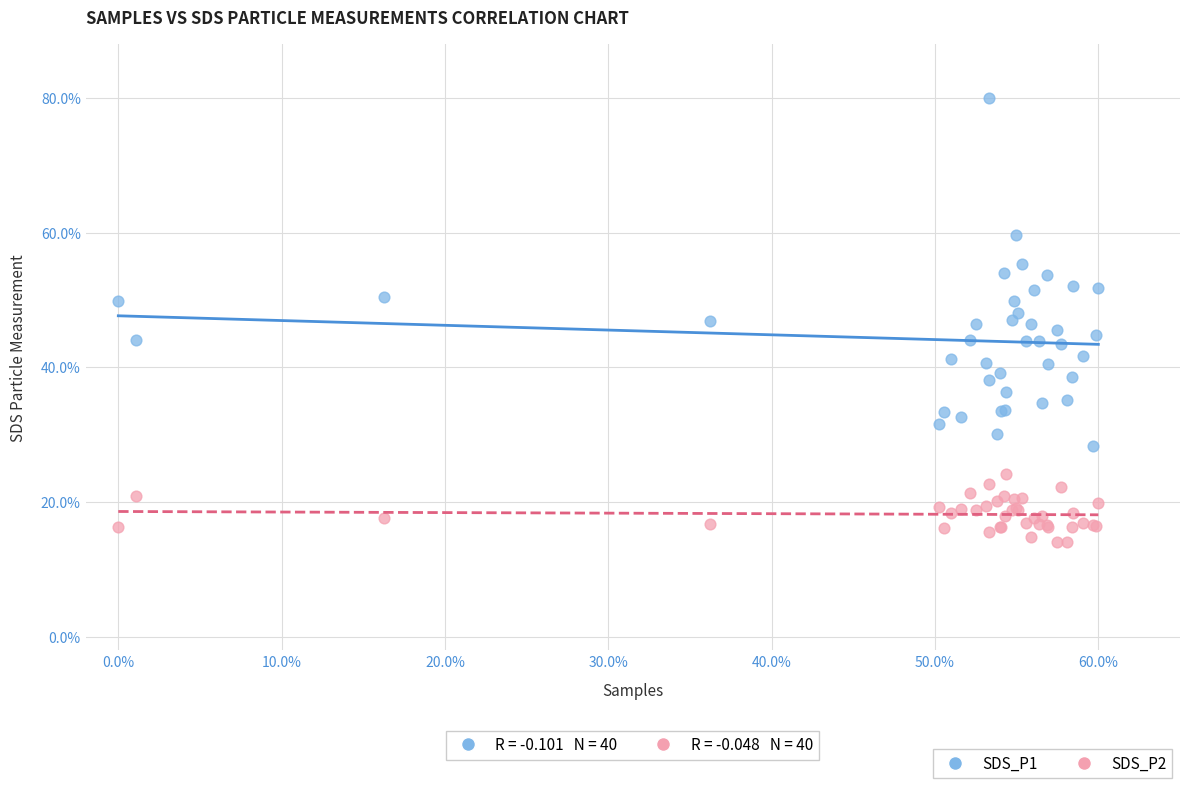

Which series contains the lowest Y value?

SDS_P2